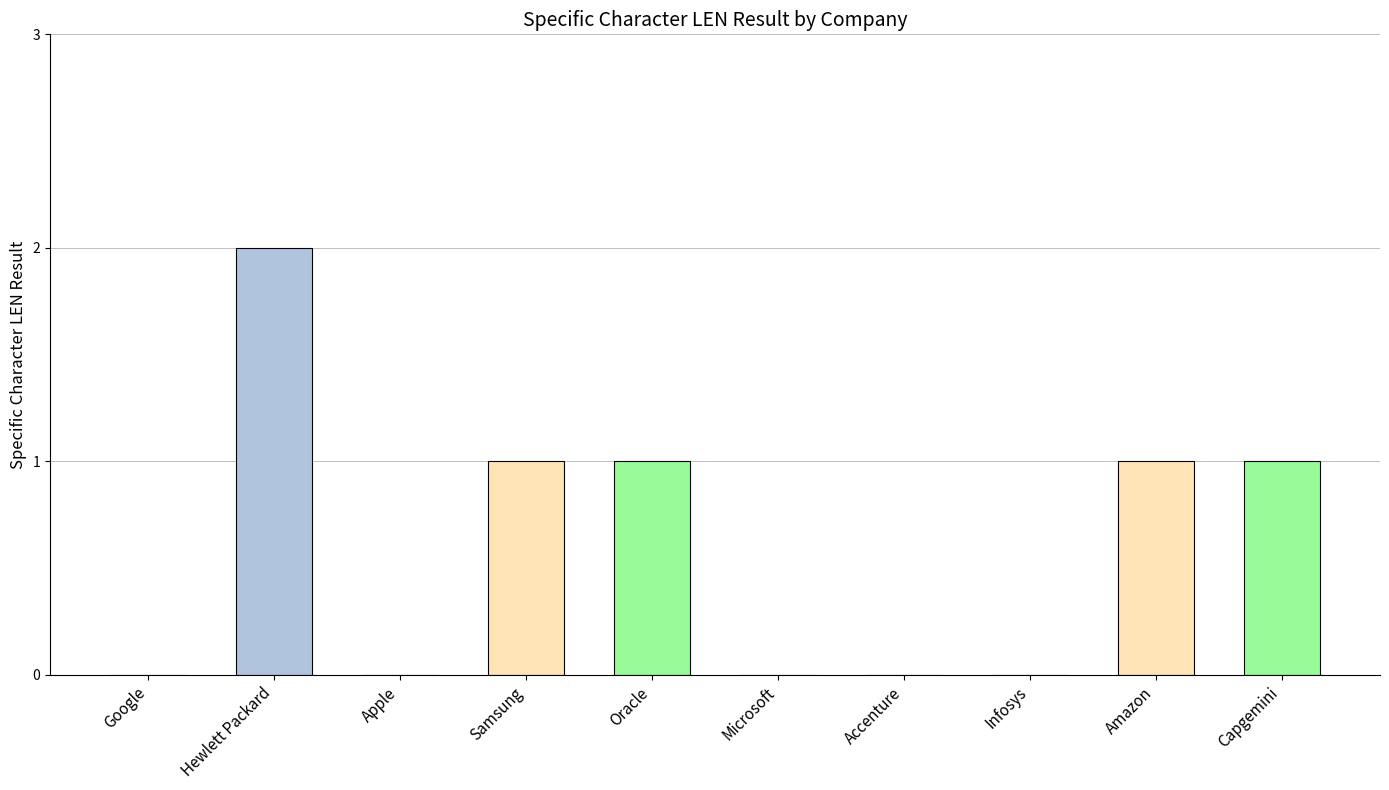

What is the difference between the values at Amazon and Google?

1